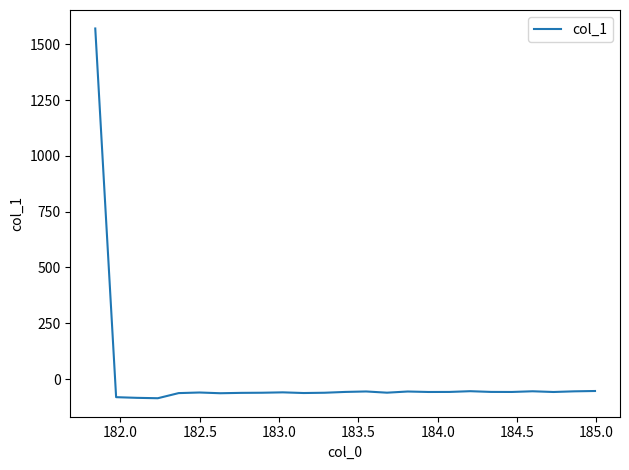

What is the smallest value displayed?

-86.2